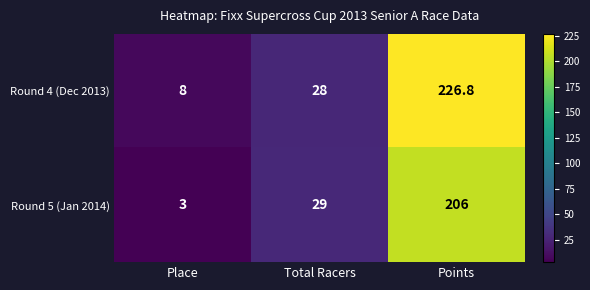

What is the difference between the Round 4 (Dec 2013) values at Points and Total Racers?

198.8